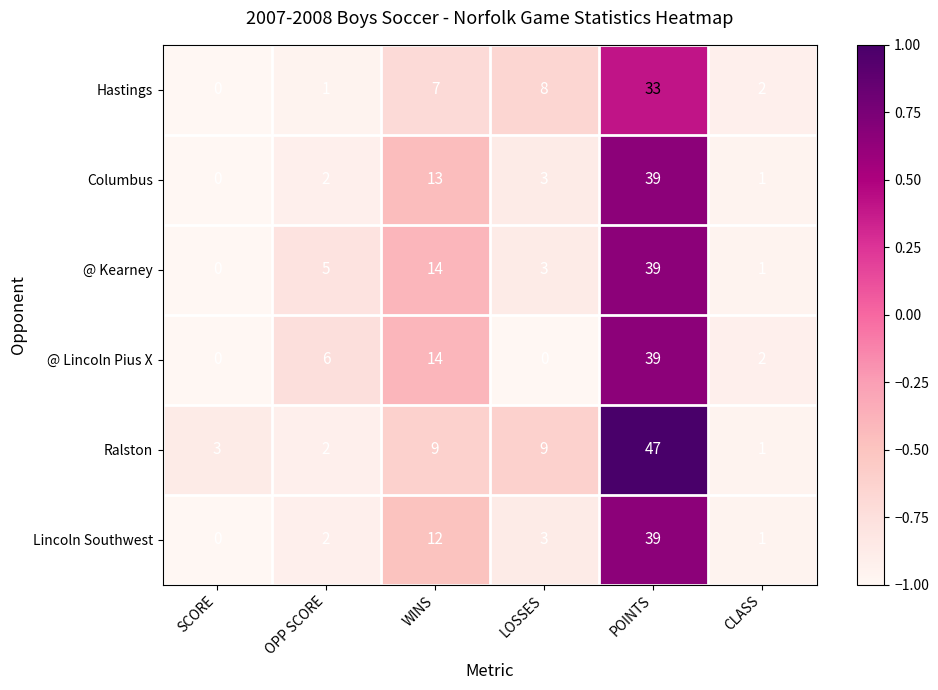

What is the smallest value displayed?

0